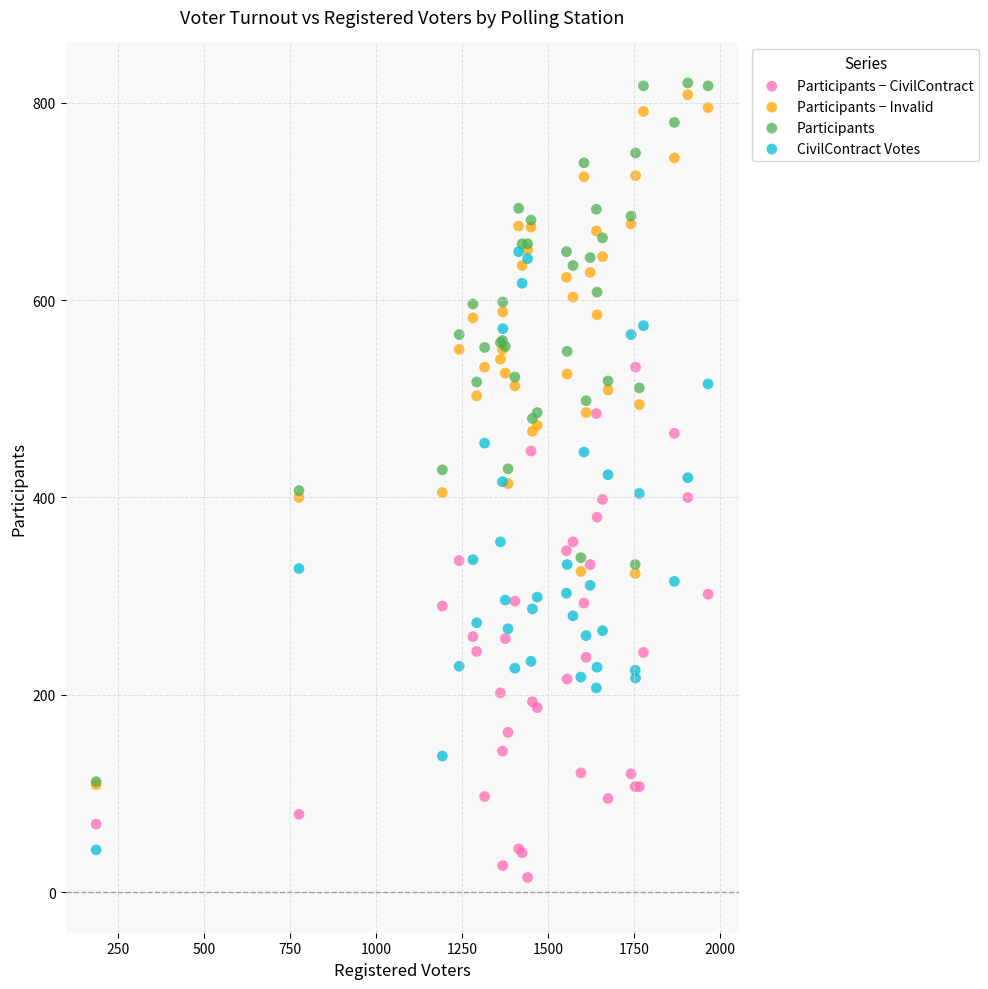

Which series has the widest spread of Y values?

Participants